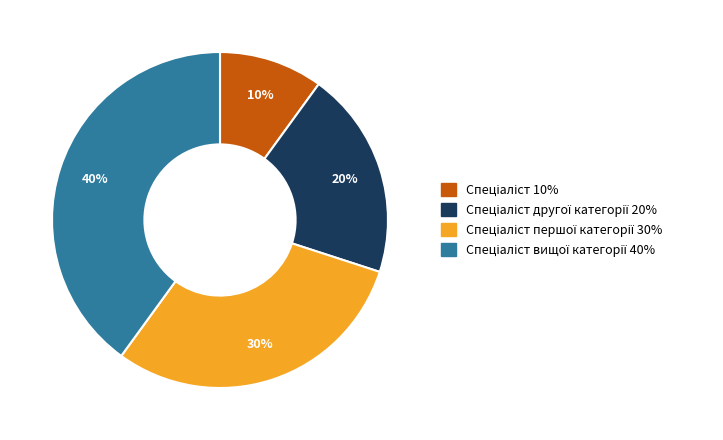

To the nearest percent, what is the average slice percentage?

25%